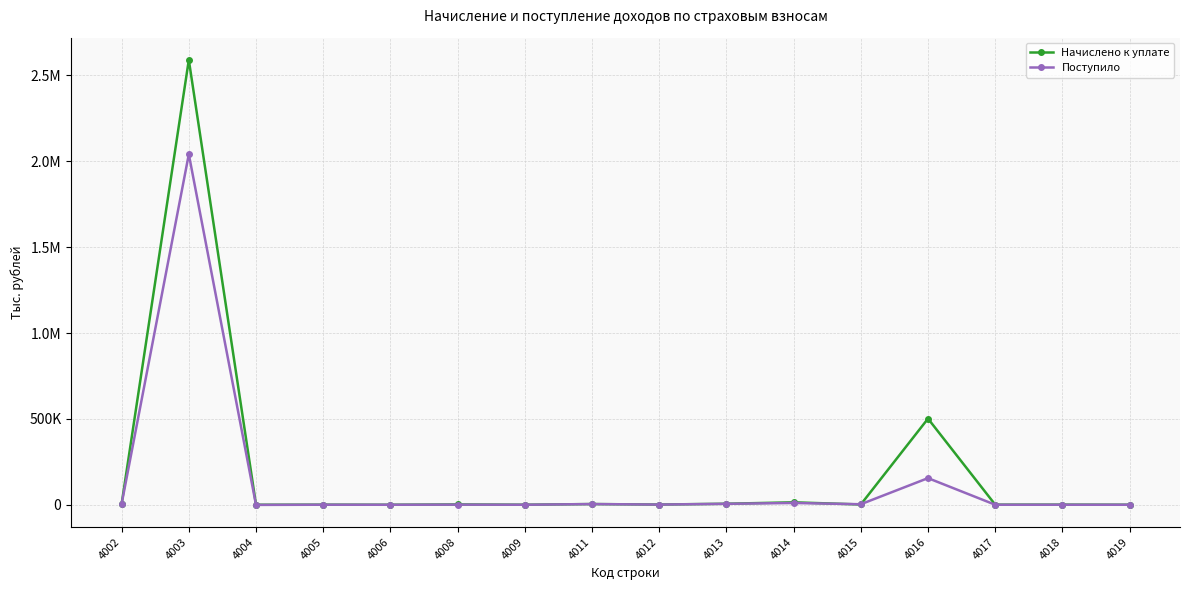

Does the chart display data point markers on the line(s)?

Yes